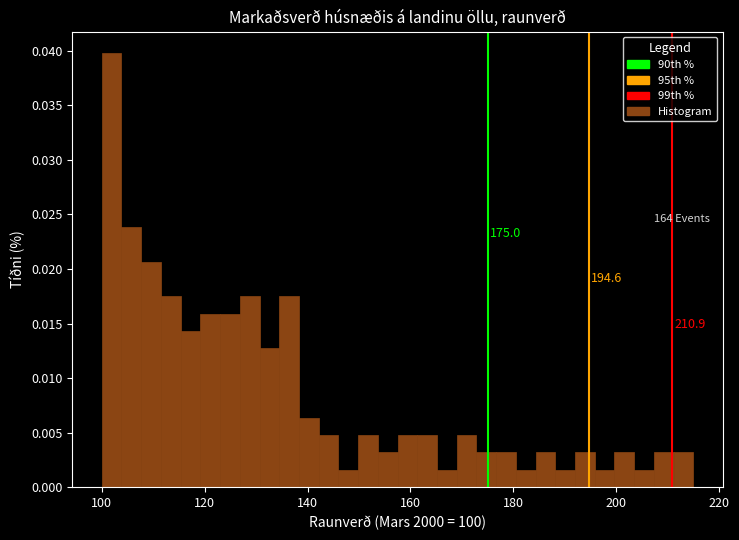

Around what value on the x-axis is the tallest bar? Give the approximate position of its centre, as read against the axis.

102